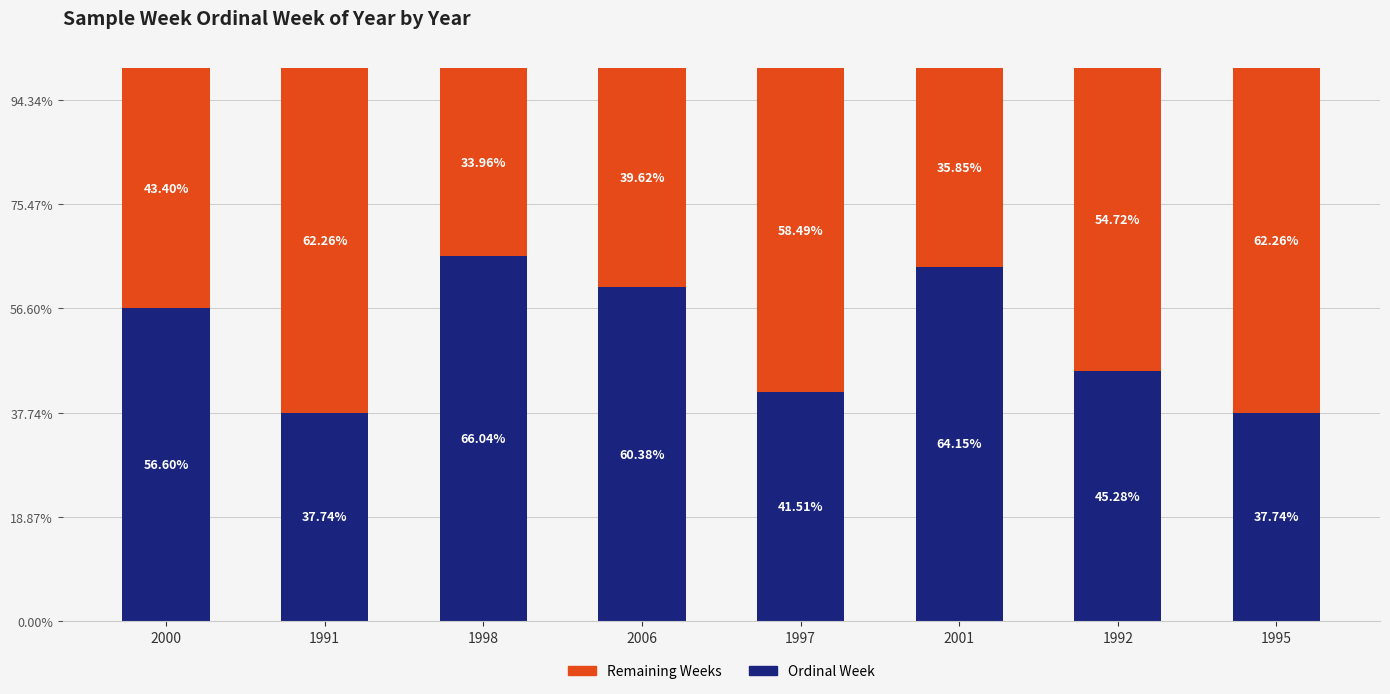

What position from the left is 2001?

6